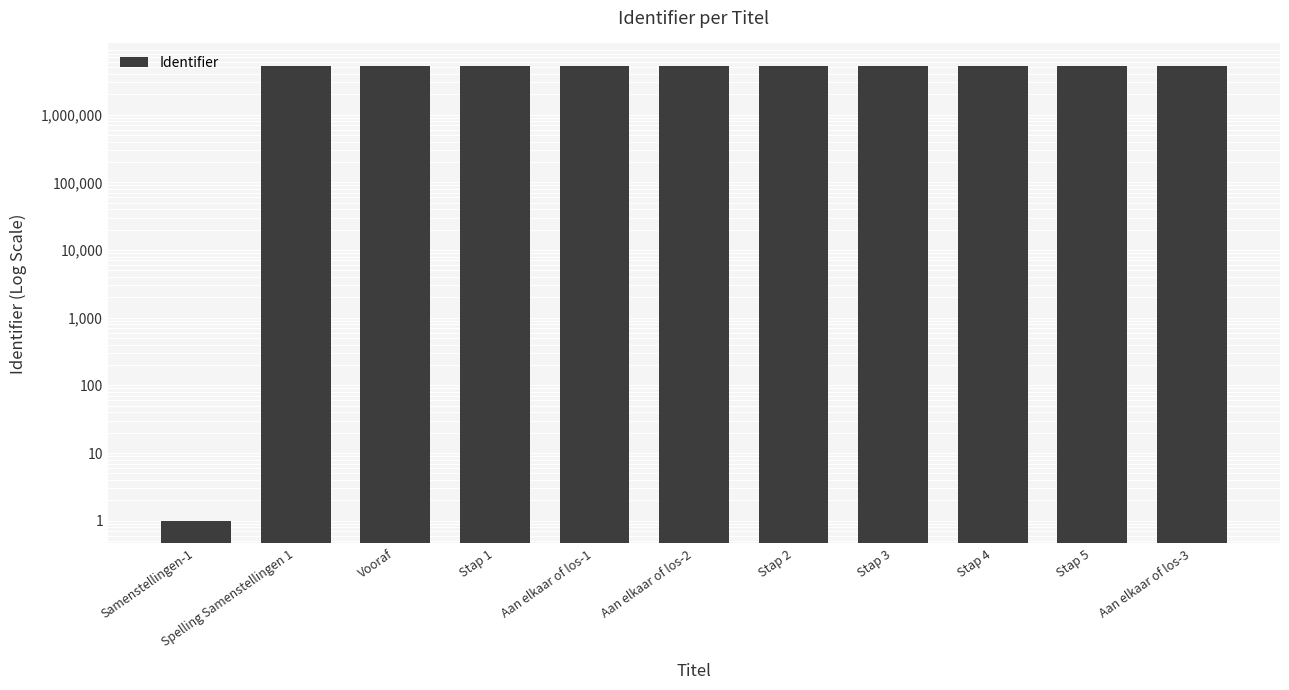

Reading left to right, what are all the values shown in this chart?

1	5202008	5201900	5201902	5201904	5201905	5201906	5201908	5201913	5201910	5201912